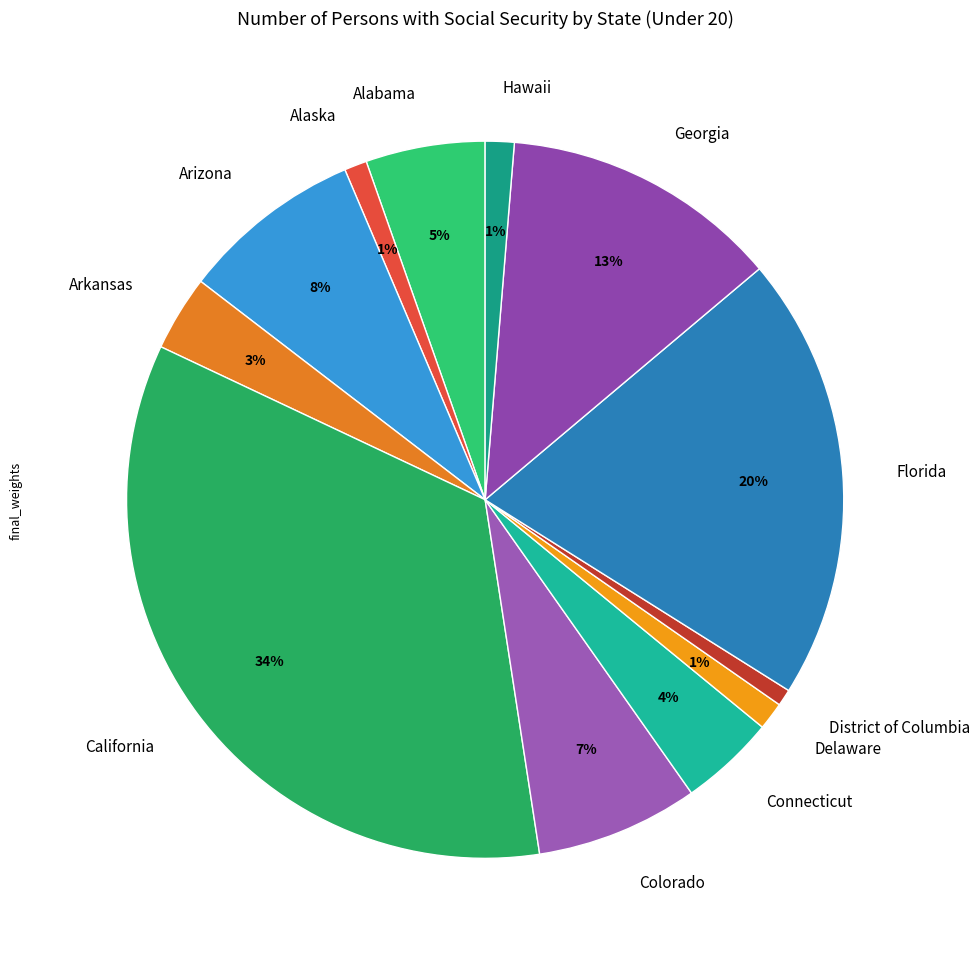

What percentage is the Arizona slice, to the nearest percent?

8%